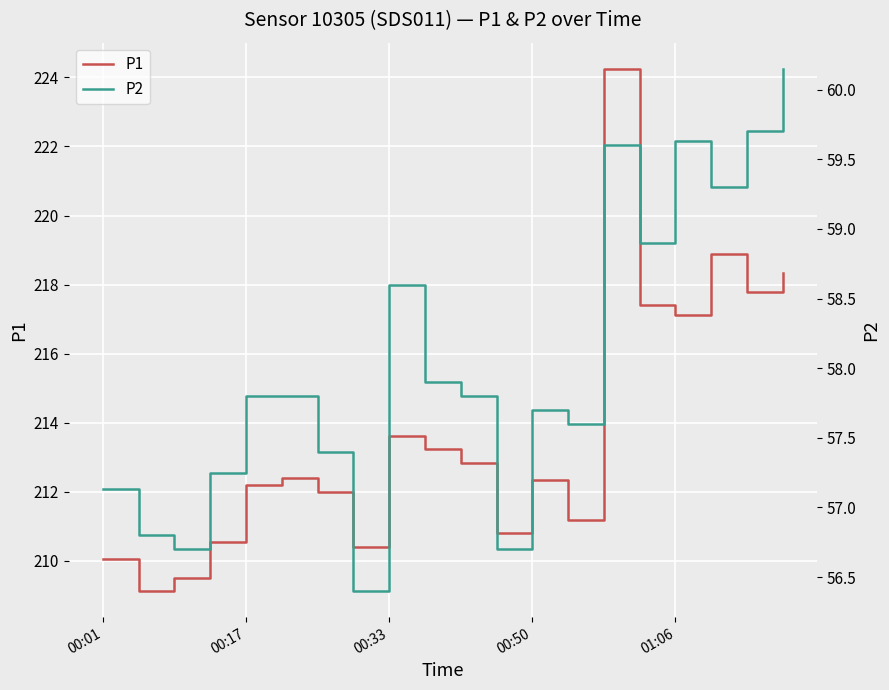

What is the maximum value shown in the chart?

224.2